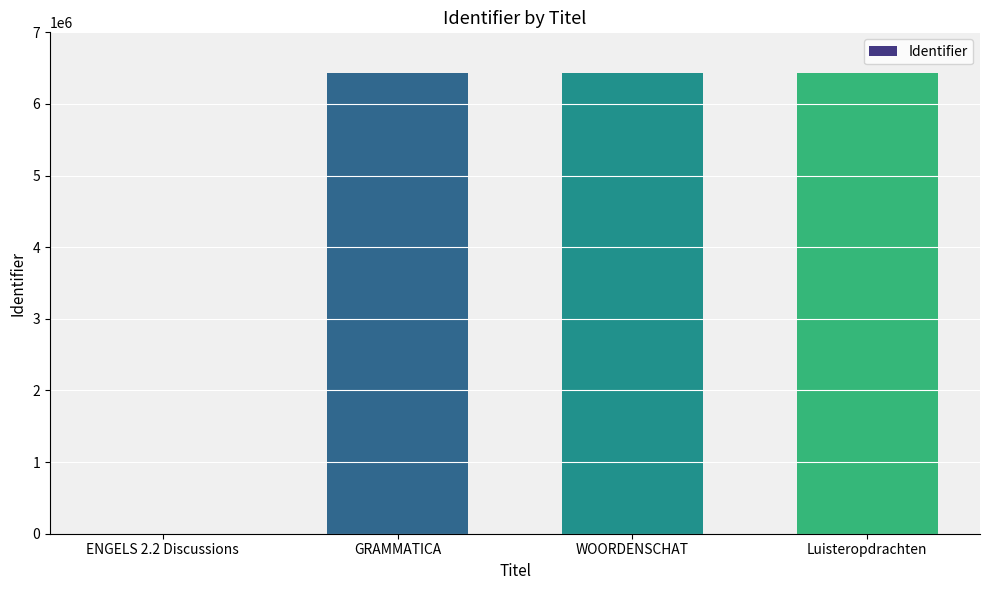

What is the sum of the values at Luisteropdrachten and GRAMMATICA?

12851071